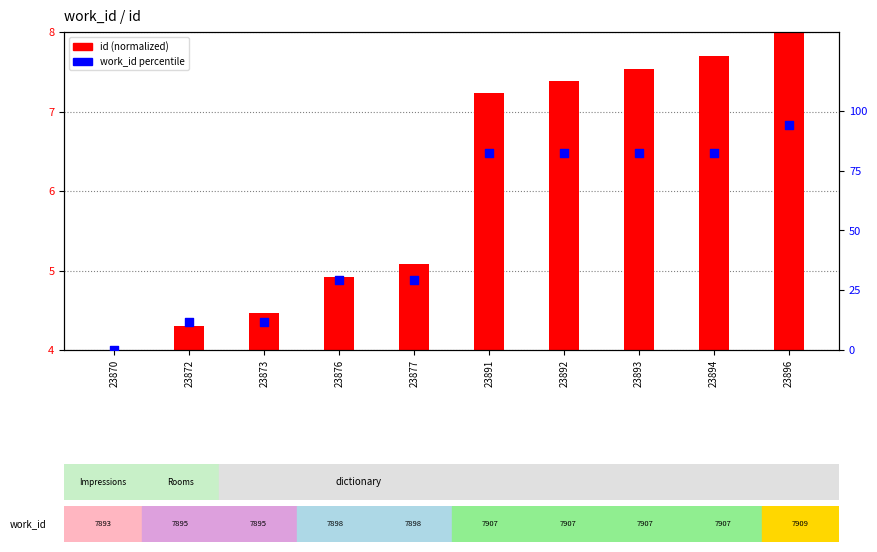

Which series has the largest Y range (max minus min)?

work_id percentile